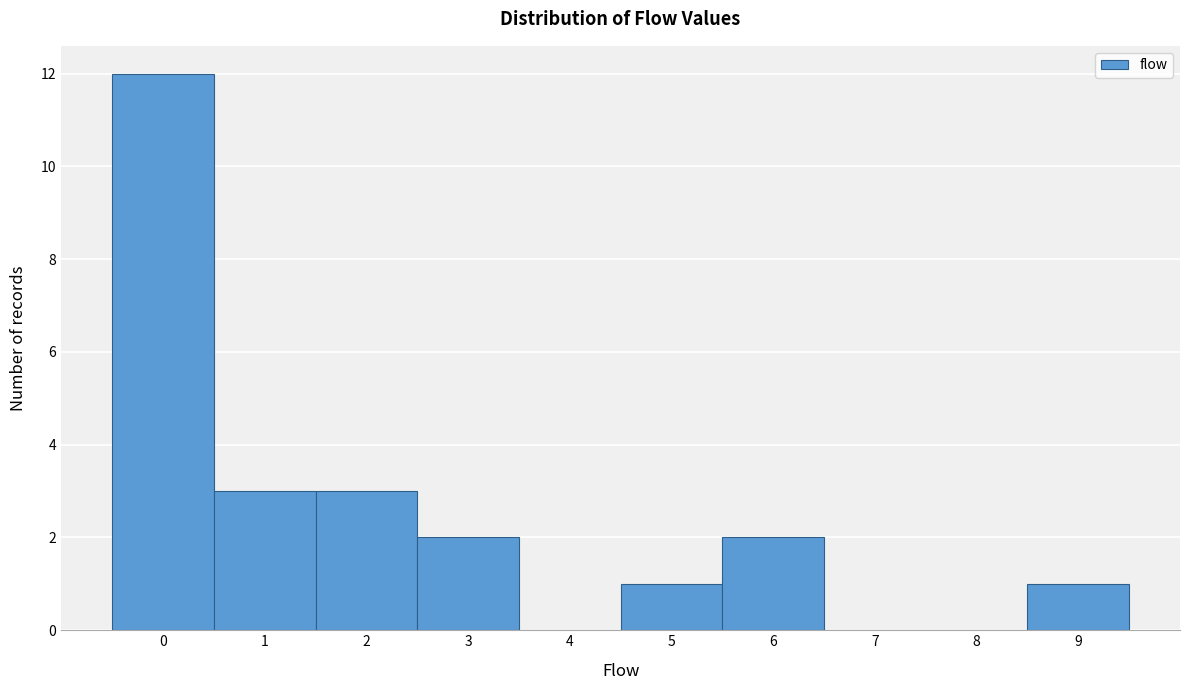

Reading left to right, list every bar in this chart as the range it spans on the x-axis followed by its height. The values are not printed on the chart, so give them approximately, as read against the axis.

-0.5 to 0.5: 12
0.5 to 1.5: 3
1.5 to 2.5: 3
2.5 to 3.5: 2
3.5 to 4.5: 0
4.5 to 5.5: 1
5.5 to 6.5: 2
6.5 to 7.5: 0
7.5 to 8.5: 0
8.5 to 9.5: 1